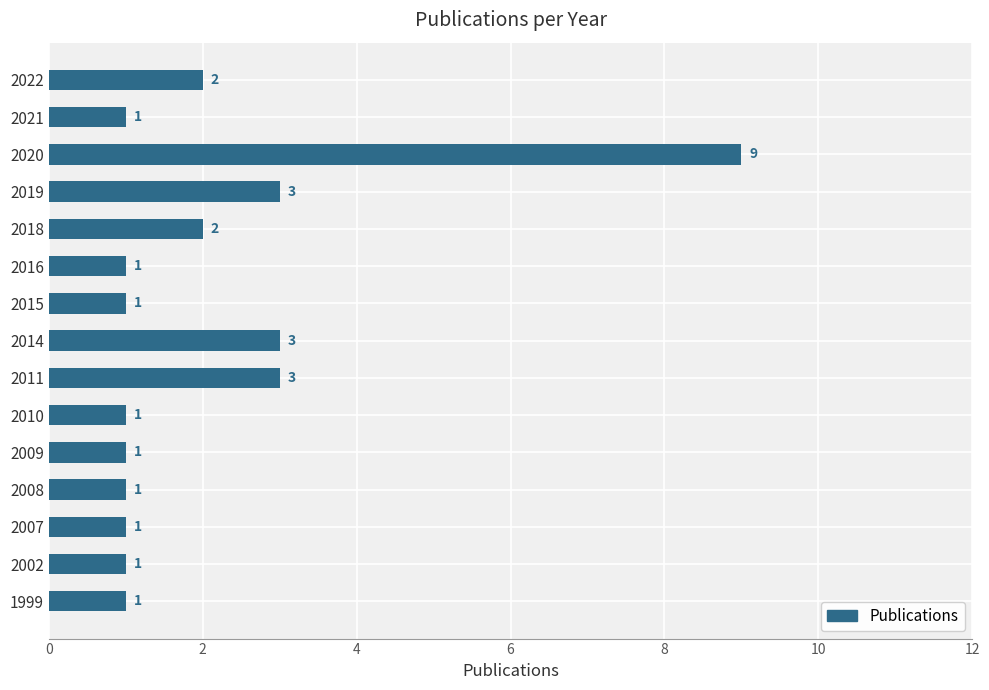

What is the greatest value displayed?

9